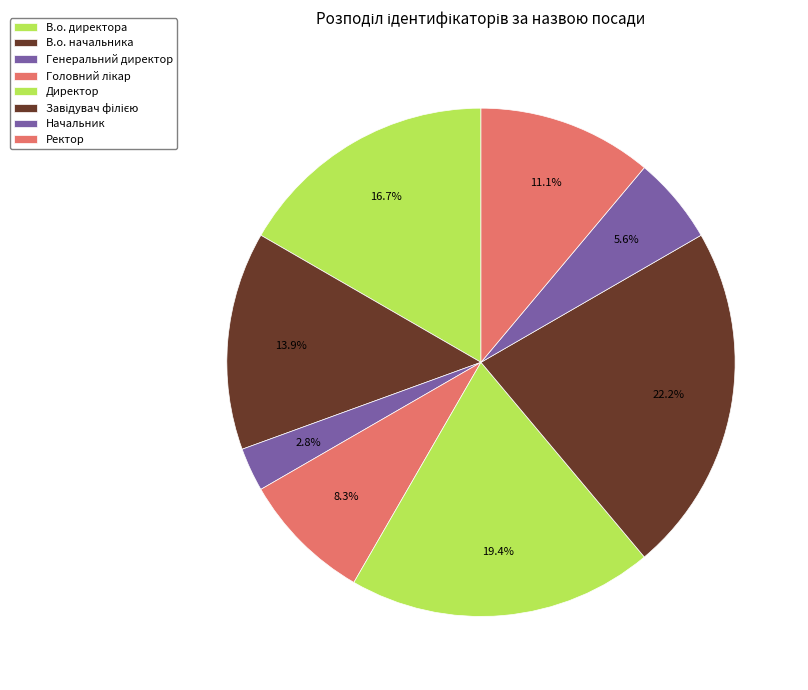

Count the number of slices in the pie.

8